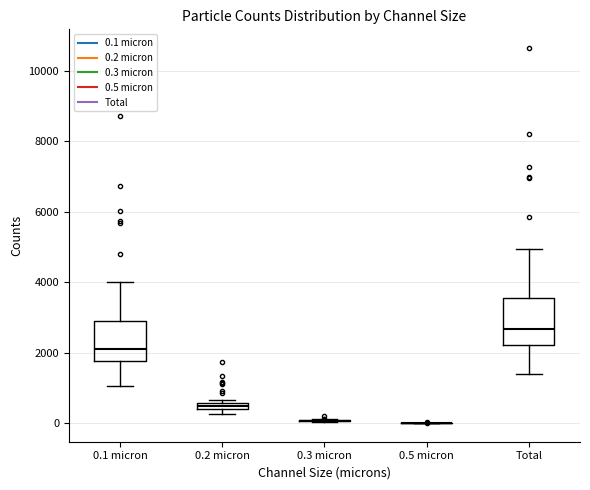

Where is the upper edge of the box for Total on the y-axis? The values are not printed on the chart, so give them approximately, as read against the axis.

3600